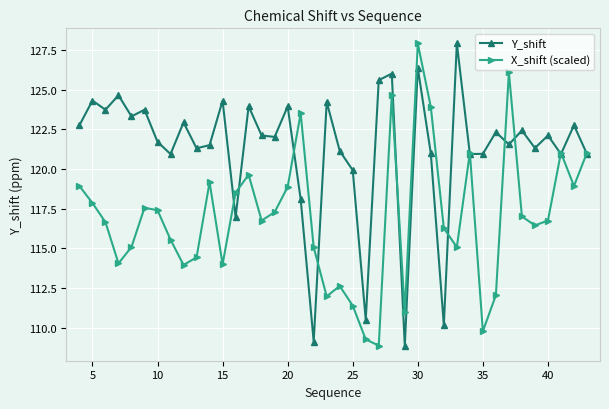

How many lines are shown in the chart?

2